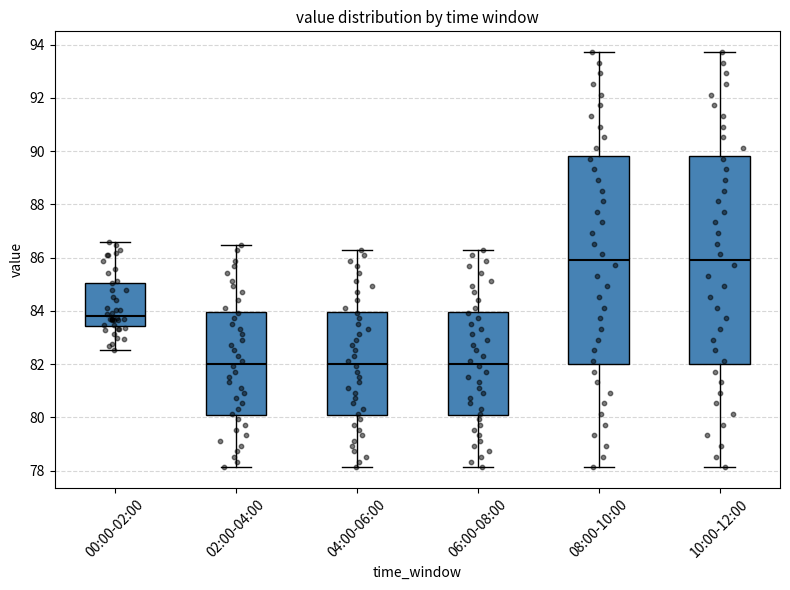

Reading left to right, transcribe this box plot: for each box, give where its median line is, the range the box spans, and where its two whiskers end, as read against the y-axis. The values are not printed on the chart, so give them approximately, as read against the axis.

00:00-02:00: median 83.8, box 83.4 to 85.0, whiskers 82.6 to 86.6
02:00-04:00: median 82.0, box 80.0 to 84.0, whiskers 78.2 to 86.4
04:00-06:00: median 82.0, box 80.0 to 84.0, whiskers 78.2 to 86.2
06:00-08:00: median 82.0, box 80.0 to 84.0, whiskers 78.2 to 86.2
08:00-10:00: median 86.0, box 82.0 to 89.8, whiskers 78.2 to 93.8
10:00-12:00: median 86.0, box 82.0 to 89.8, whiskers 78.2 to 93.8